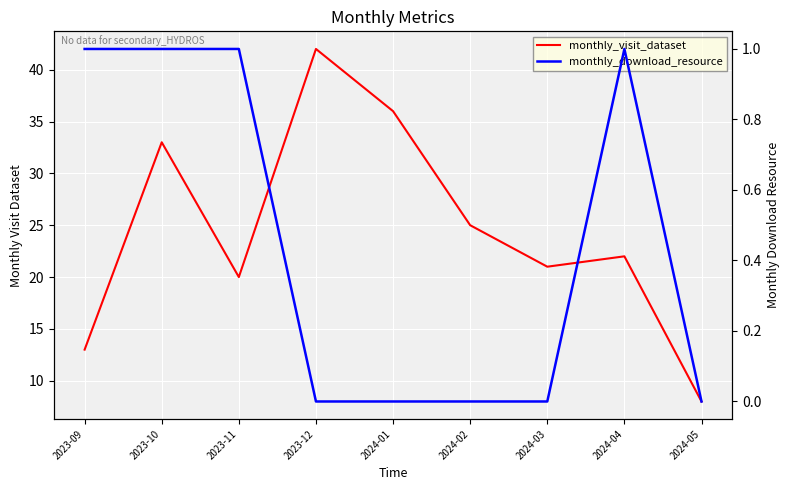

List the series in order of their overall mean, highest first.

monthly_visit_dataset, monthly_download_resource